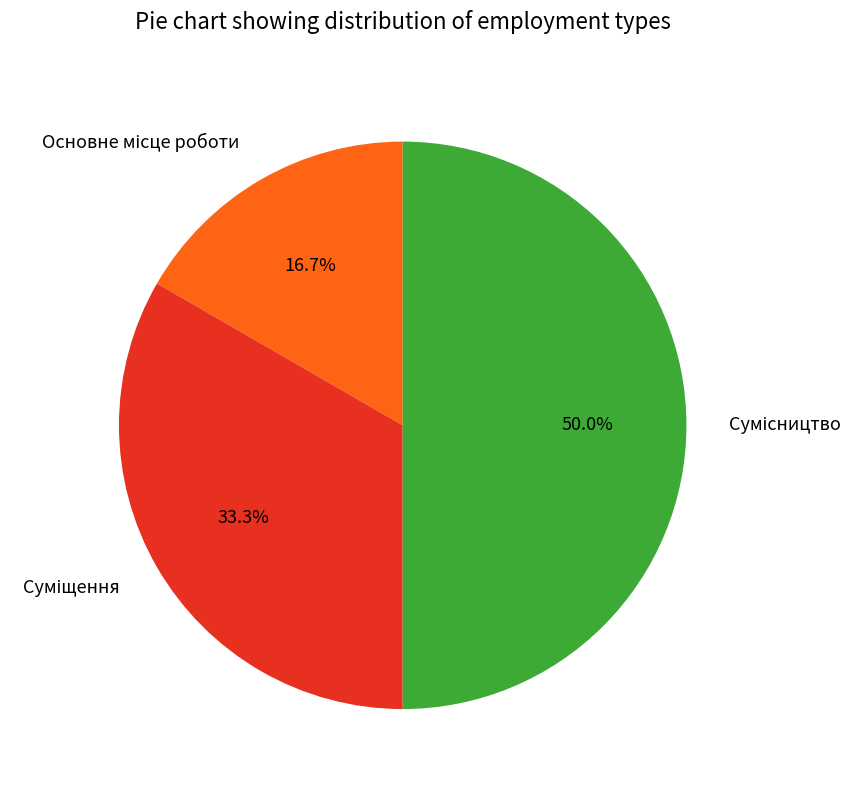

What percentage is the Суміщення slice, to the nearest percent?

33%